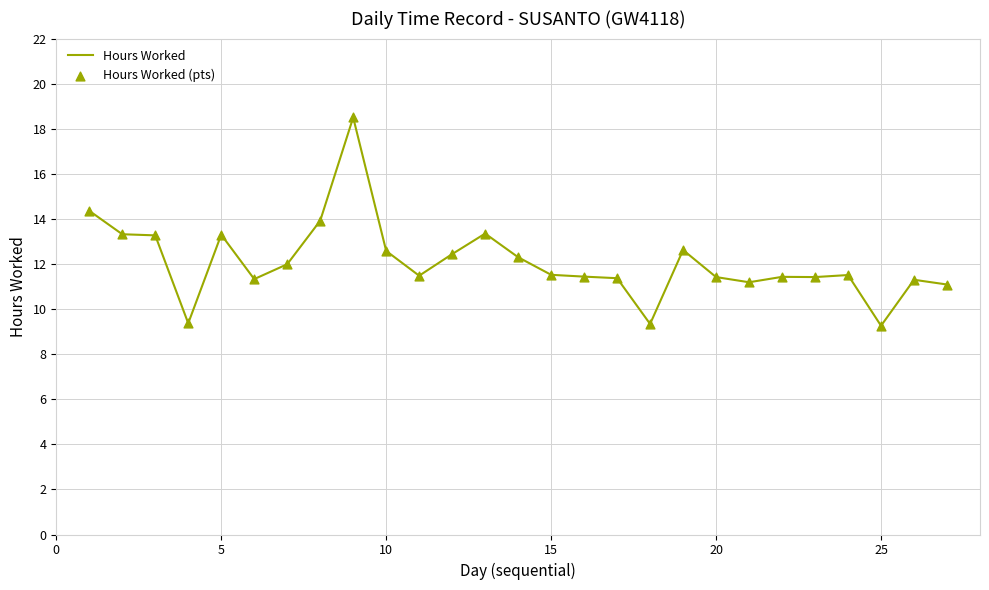

What is the greatest value displayed?

18.5